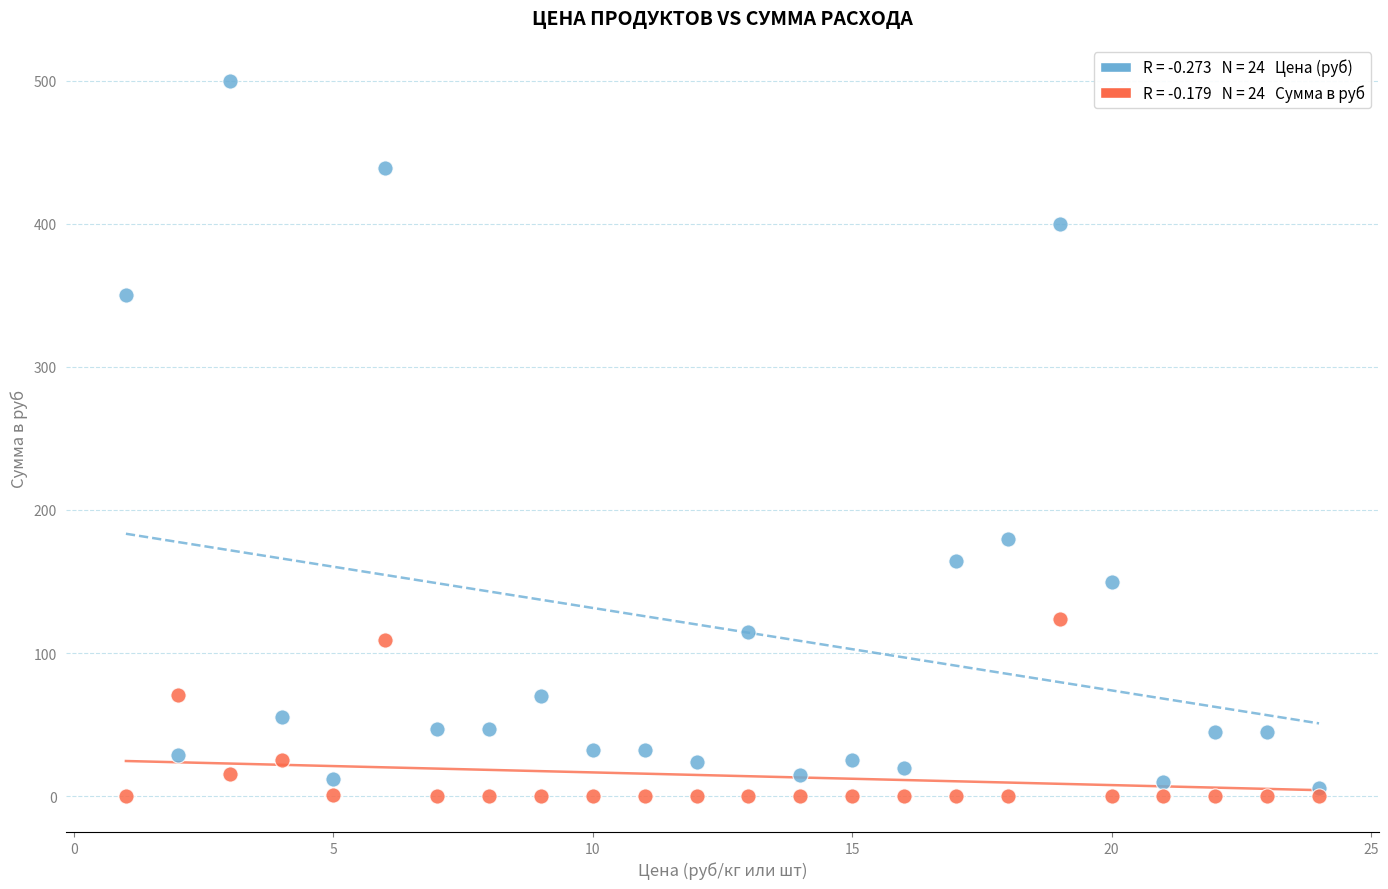

Across all series, what Y value is closest to 250?

180.0